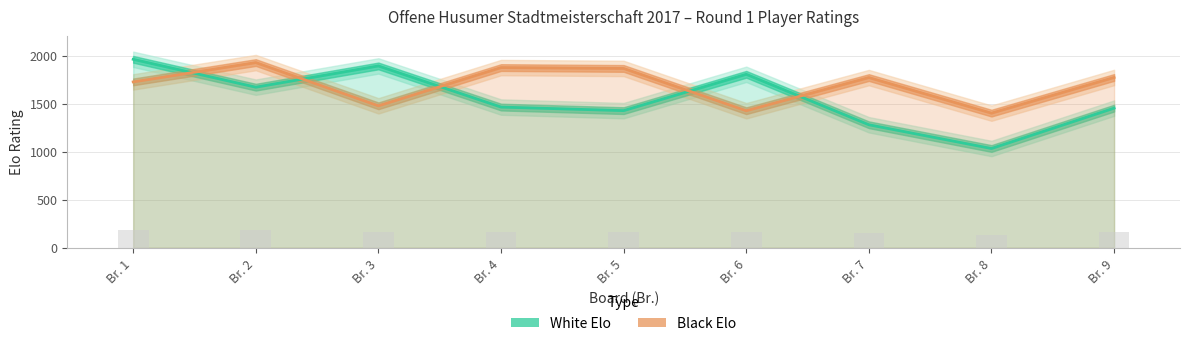

What is the sum of all Black Elo values?

15241